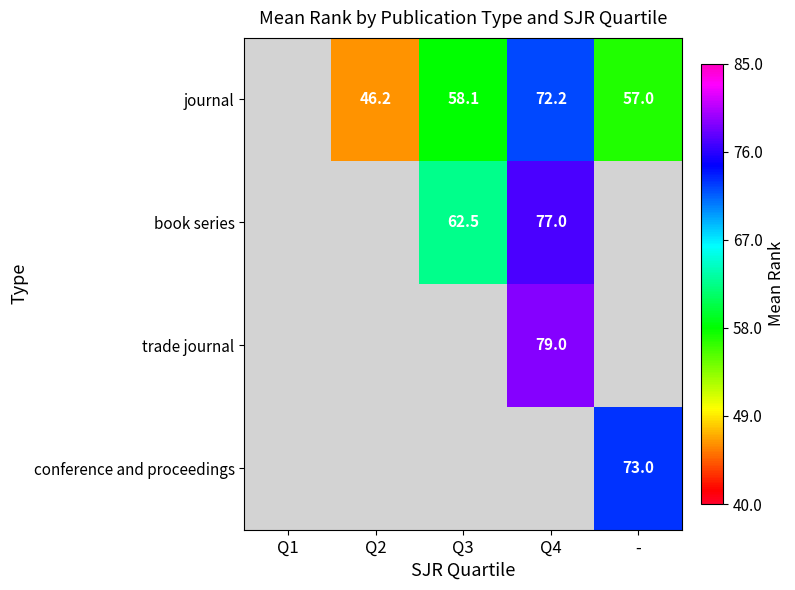

Is the value of journal at Q2 greater than the value of book series at Q3?

No